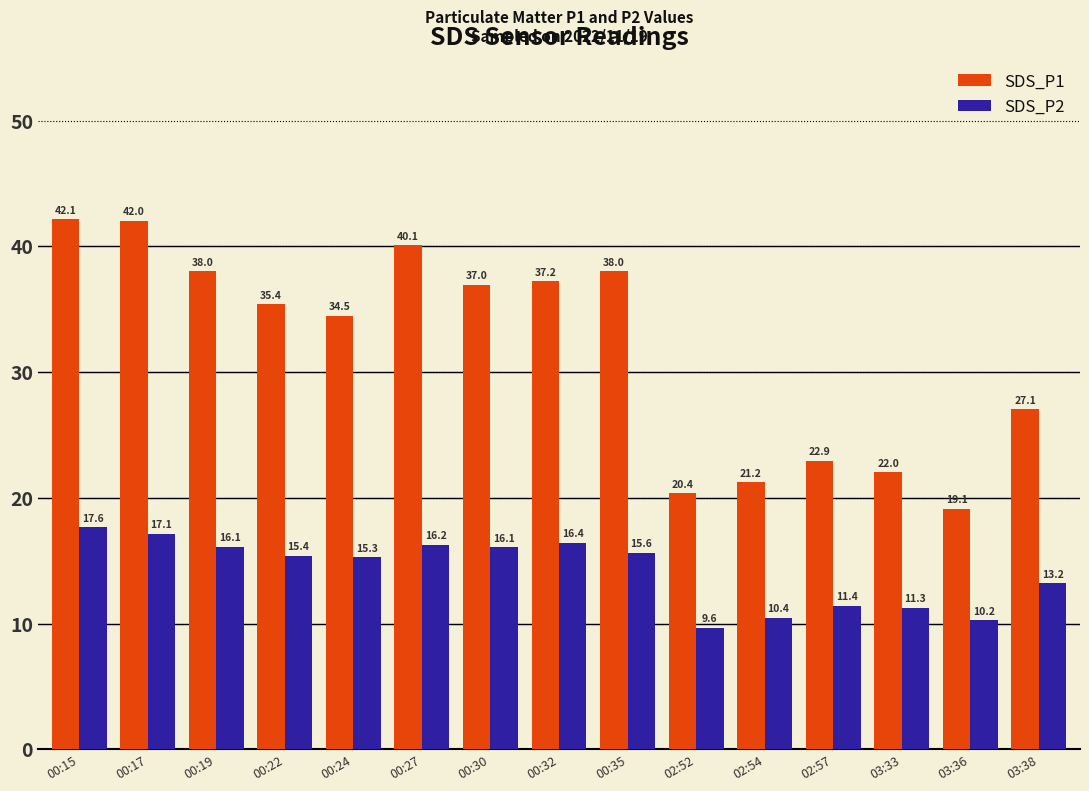

At 00:35, list the series in order from smallest to largest.

SDS_P2, SDS_P1